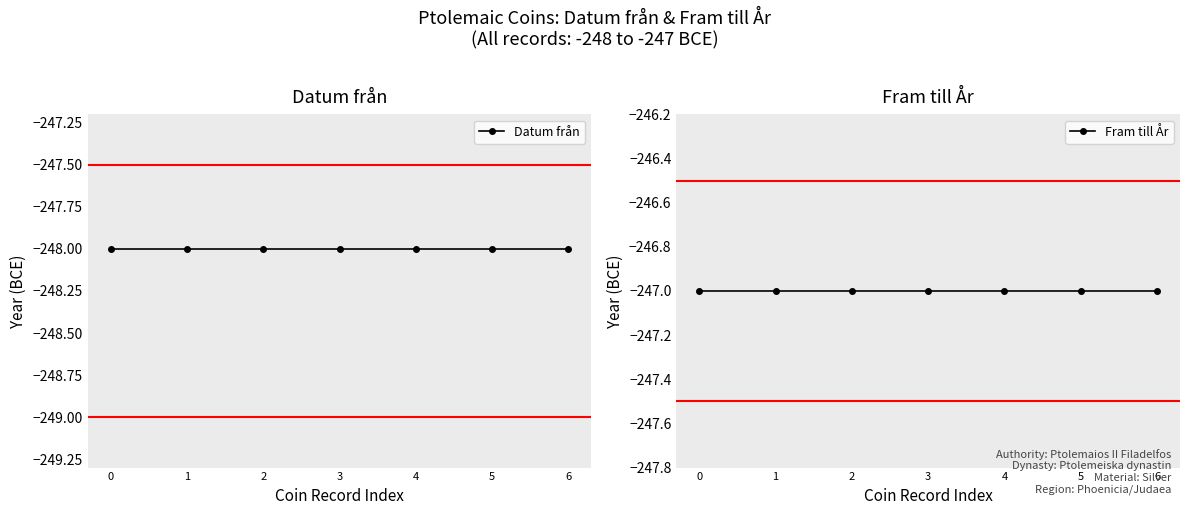

How many series are shown in this chart?

2